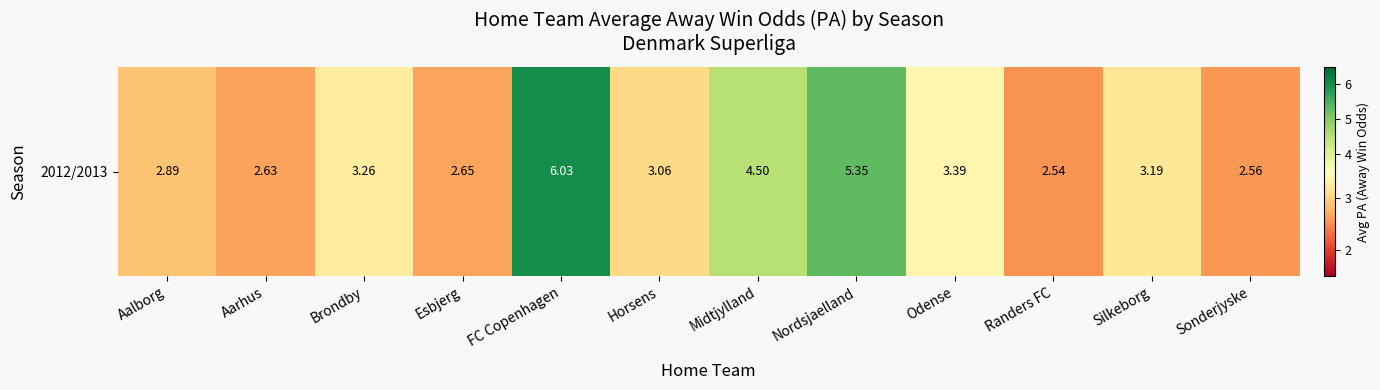

What is the minimum value shown in the chart?

2.5